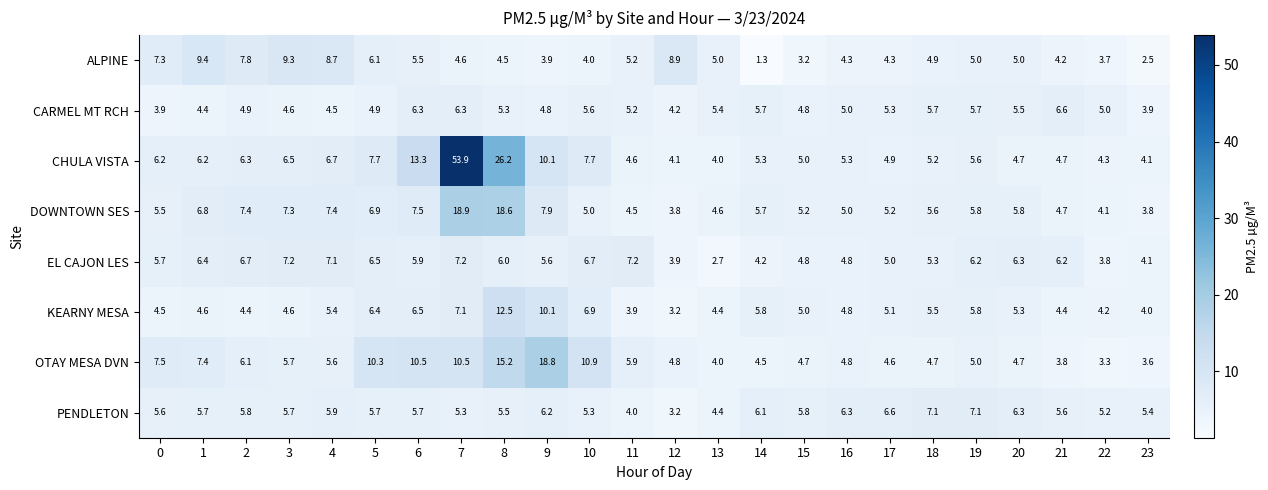

Which series has the largest range (max minus min)?

CHULA VISTA